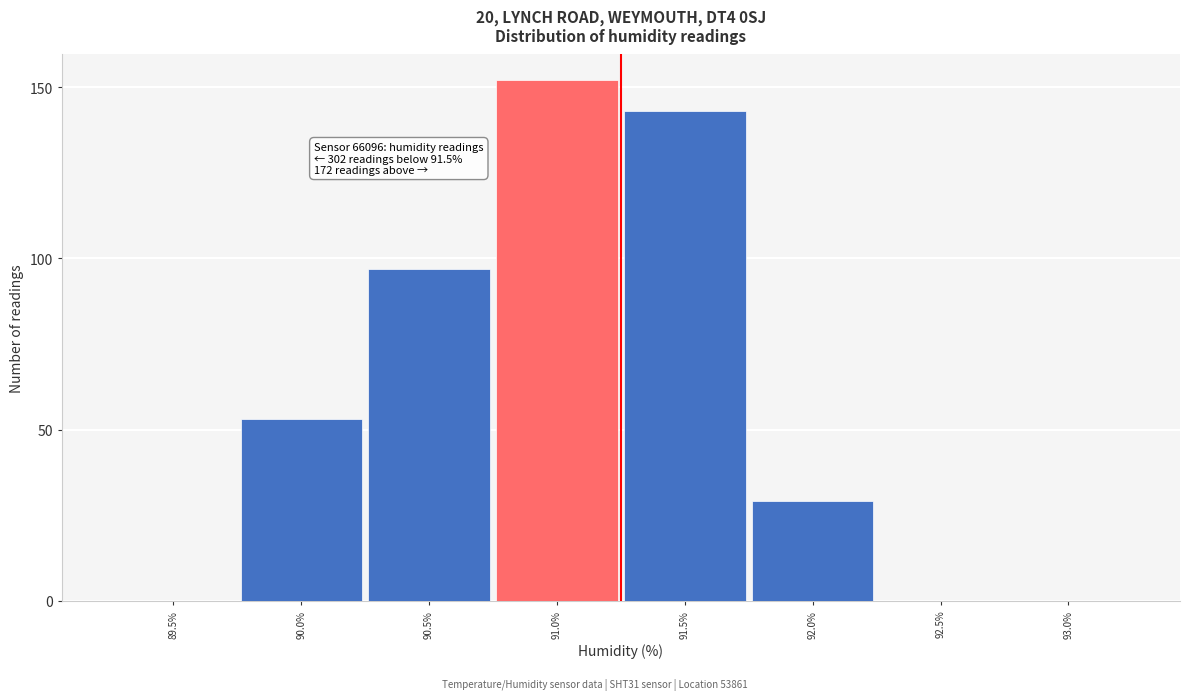

Reading left to right, list all the values displayed in this chart.

89.5%=0	90.0%=53	90.5%=97	91.0%=152	91.5%=143	92.0%=29	92.5%=0	93.0%=0